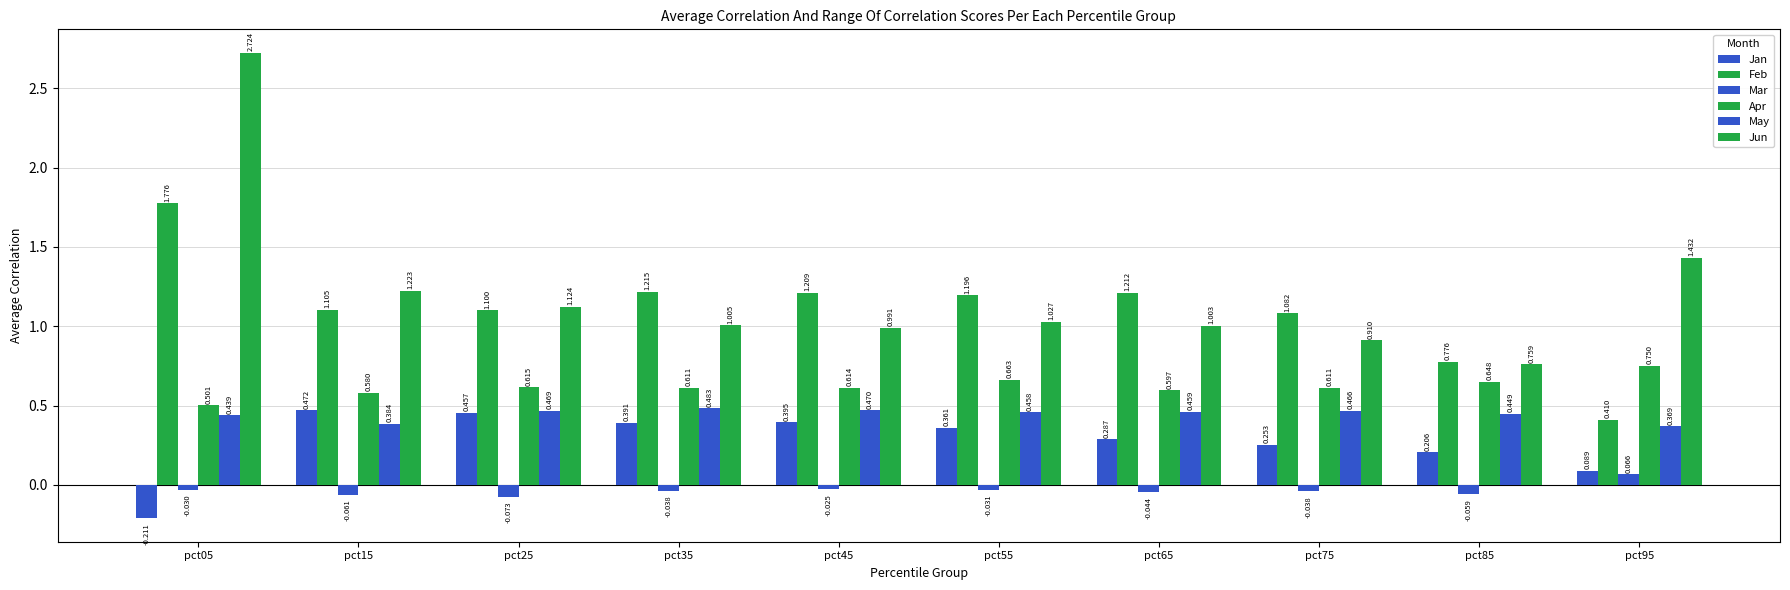

Reading right to left, what are all the values shown in this chart?

Jan: pct95=0.1	pct85=0.2	pct75=0.3	pct65=0.3	pct55=0.4	pct45=0.4	pct35=0.4	pct25=0.5	pct15=0.5	pct05=-0.2
Feb: pct95=0.4	pct85=0.8	pct75=1.1	pct65=1.2	pct55=1.2	pct45=1.2	pct35=1.2	pct25=1.1	pct15=1.1	pct05=1.8
Mar: pct95=0.1	pct85=-0.1	pct75=-0.0	pct65=-0.0	pct55=-0.0	pct45=-0.0	pct35=-0.0	pct25=-0.1	pct15=-0.1	pct05=-0.0
Apr: pct95=0.7	pct85=0.6	pct75=0.6	pct65=0.6	pct55=0.7	pct45=0.6	pct35=0.6	pct25=0.6	pct15=0.6	pct05=0.5
May: pct95=0.4	pct85=0.4	pct75=0.5	pct65=0.5	pct55=0.5	pct45=0.5	pct35=0.5	pct25=0.5	pct15=0.4	pct05=0.4
Jun: pct95=1.4	pct85=0.8	pct75=0.9	pct65=1.0	pct55=1.0	pct45=1.0	pct35=1.0	pct25=1.1	pct15=1.2	pct05=2.7